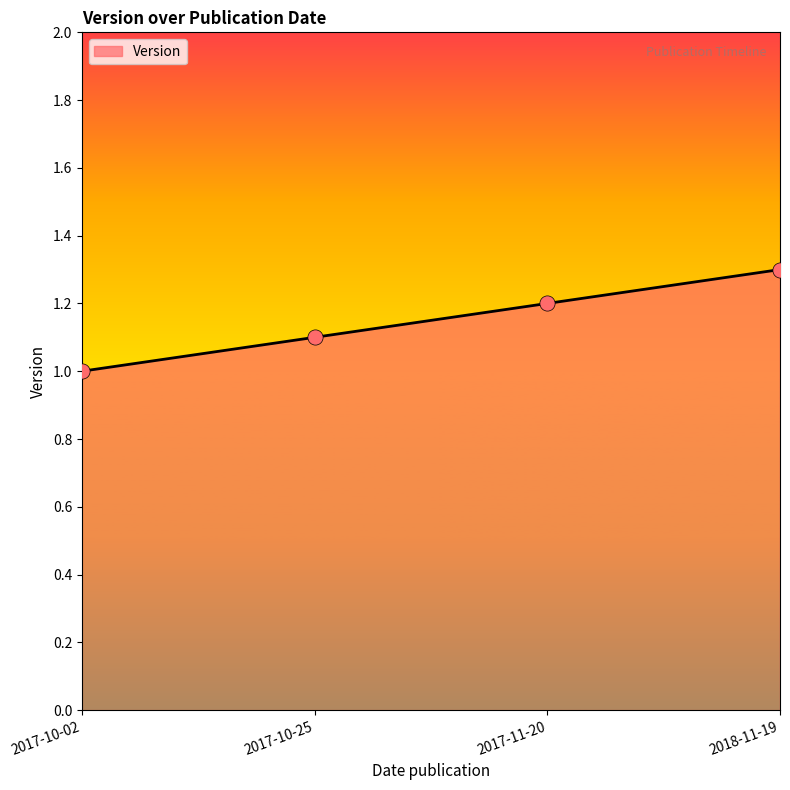

Between 2017-10-02 and 2018-11-19, which is larger?

2018-11-19